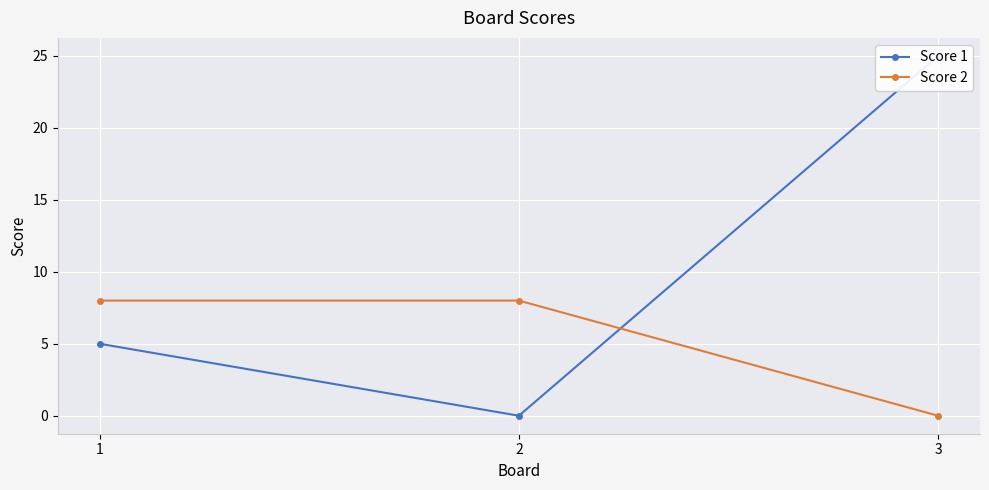

Which series has the widest spread of values?

Score 1